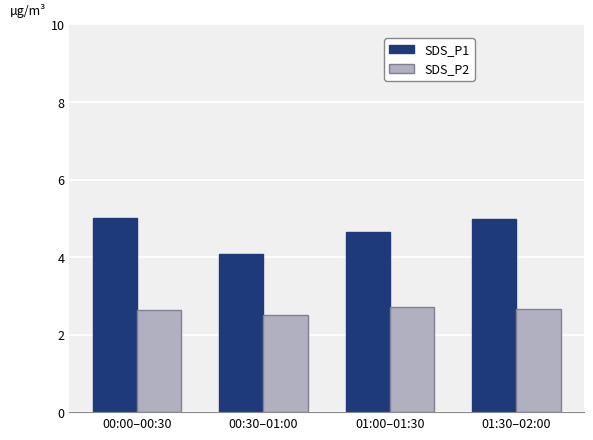

Is it true that SDS_P2 equals 2.6 at 00:00–00:30?

True